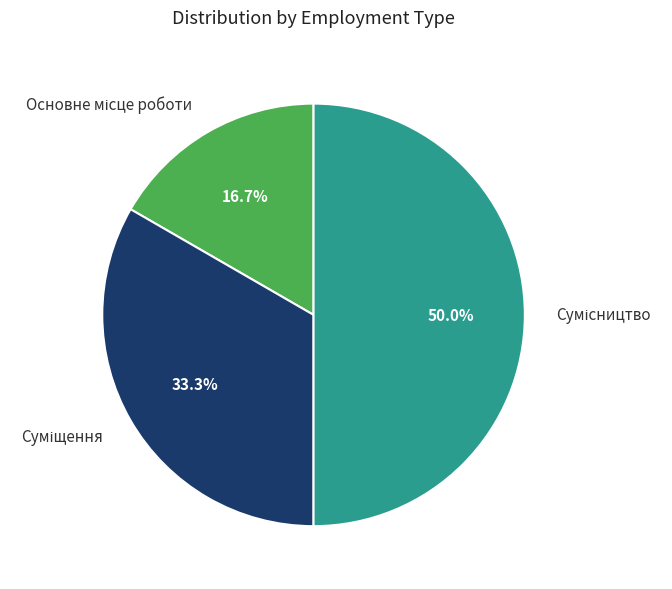

How many segments does this pie chart have?

3